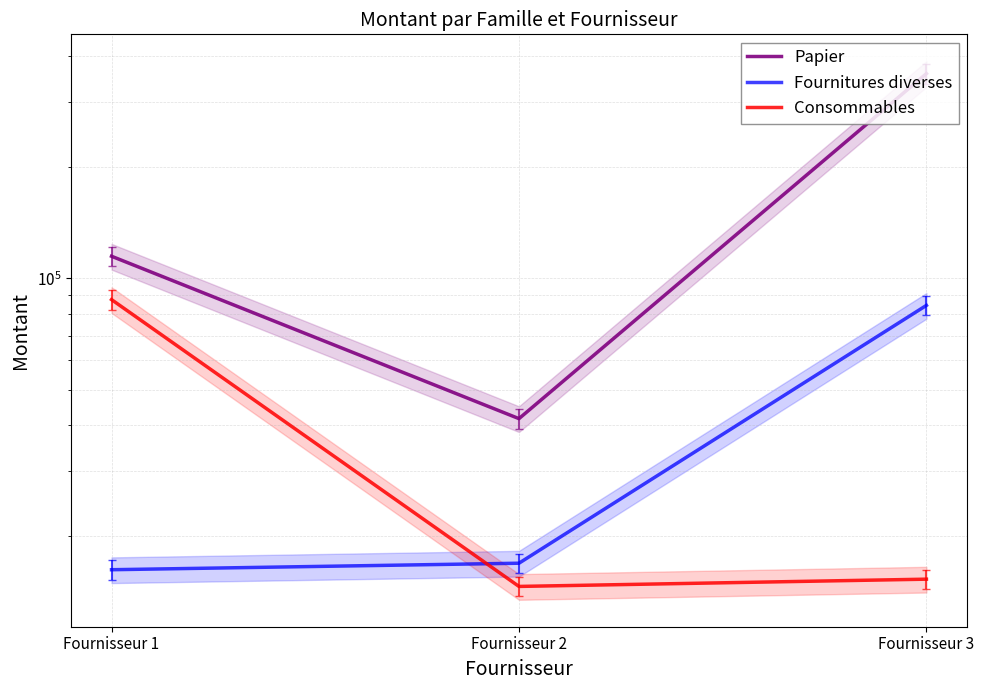

List the labels in order of Consommables value, smallest first.

Fournisseur 2, Fournisseur 3, Fournisseur 1